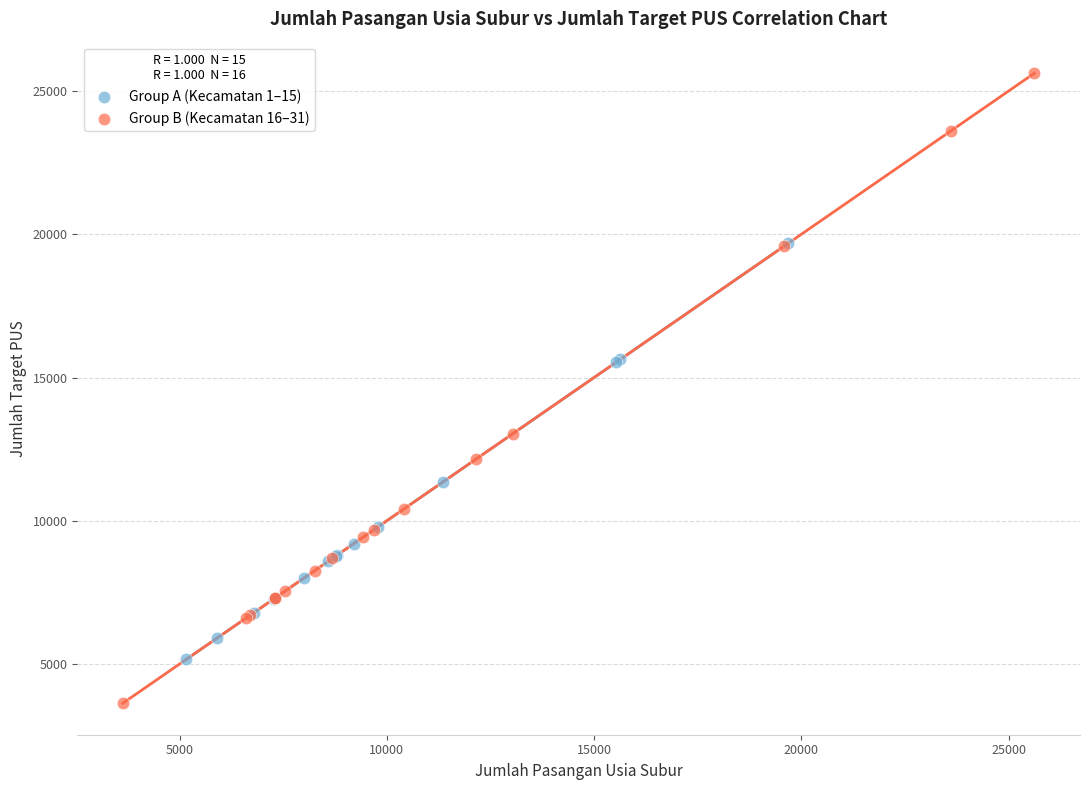

Which series has the widest spread of Y values?

Group B (Kecamatan 16–31)